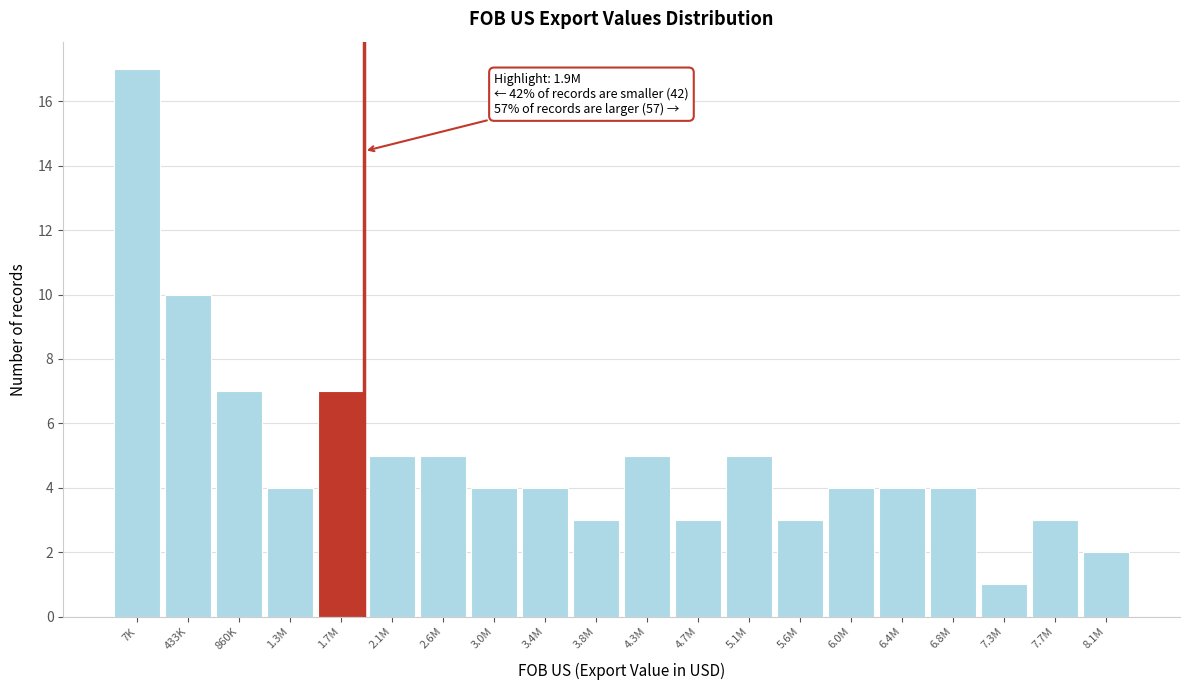

Reading left to right, what are all the values shown in this chart?

17	10	7	4	7	5	5	4	4	3	5	3	5	3	4	4	4	1	3	2